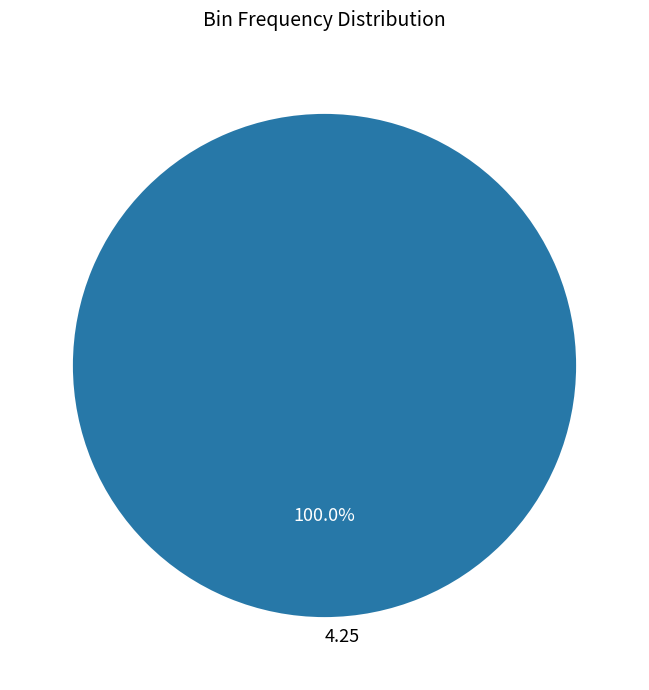

Does any single category account for the majority?

Yes